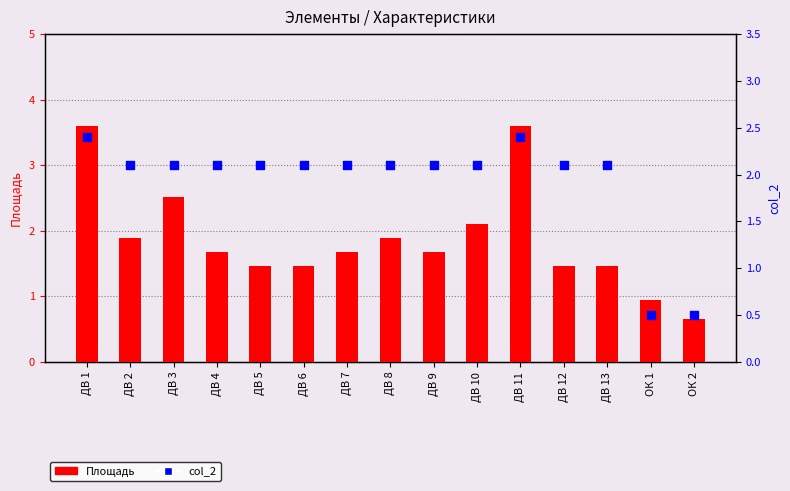

What is the total value across all series at ДВ 3?

4.6